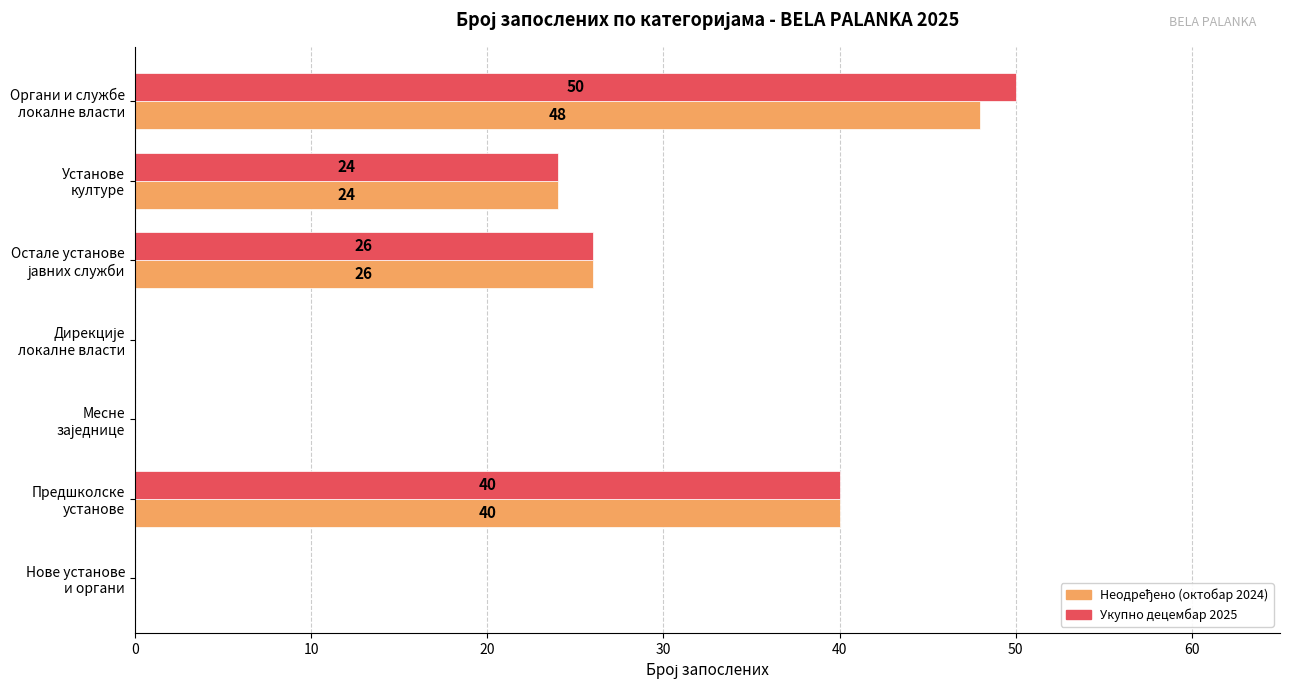

How many Укупно децембар 2025 values are between 0 and 40?

6